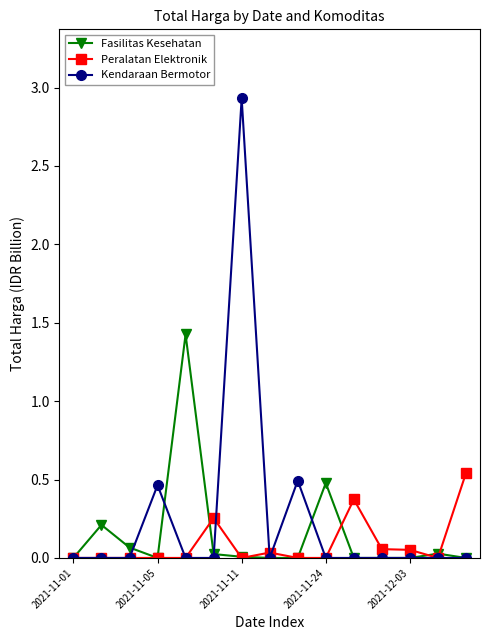

What is the highest value of the Kendaraan Bermotor series?

2.9